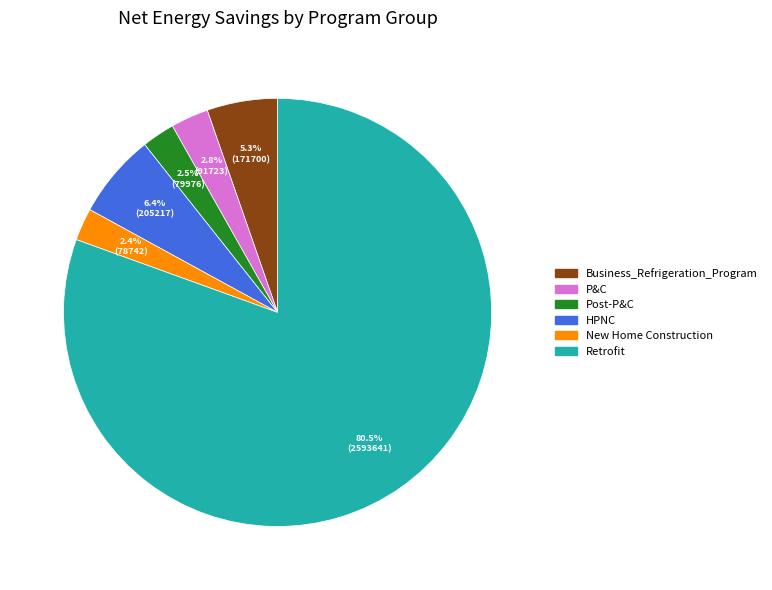

Is the sum of P&C and HPNC greater than half?

No